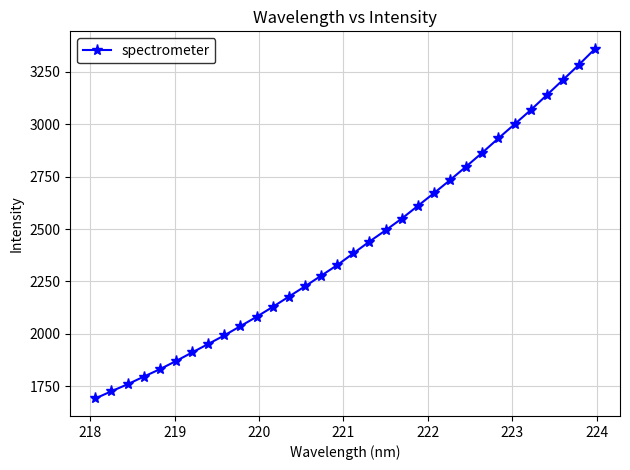

What is the average value?

2416.2